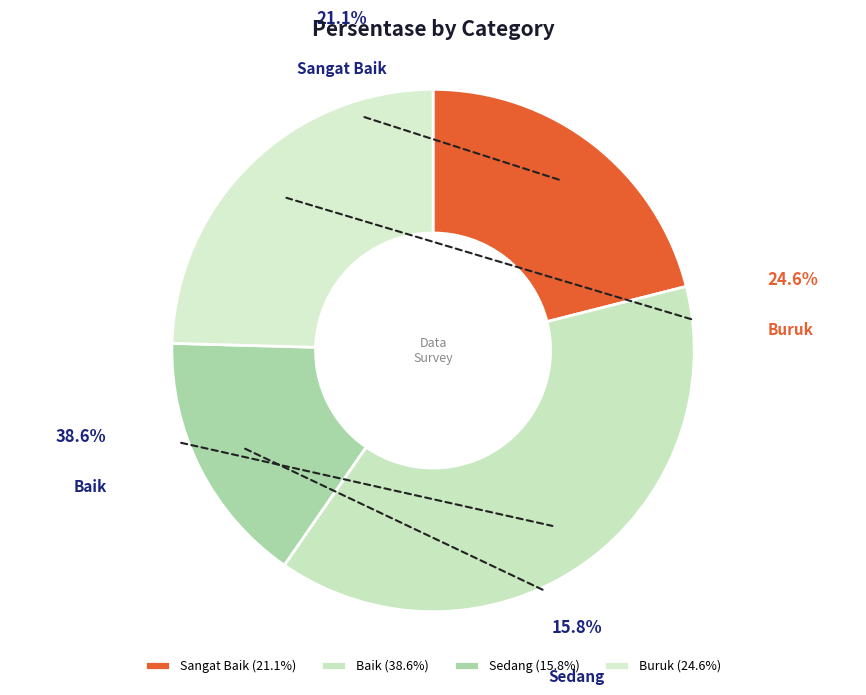

To the nearest percent, what percentage of the pie is Baik?

39%